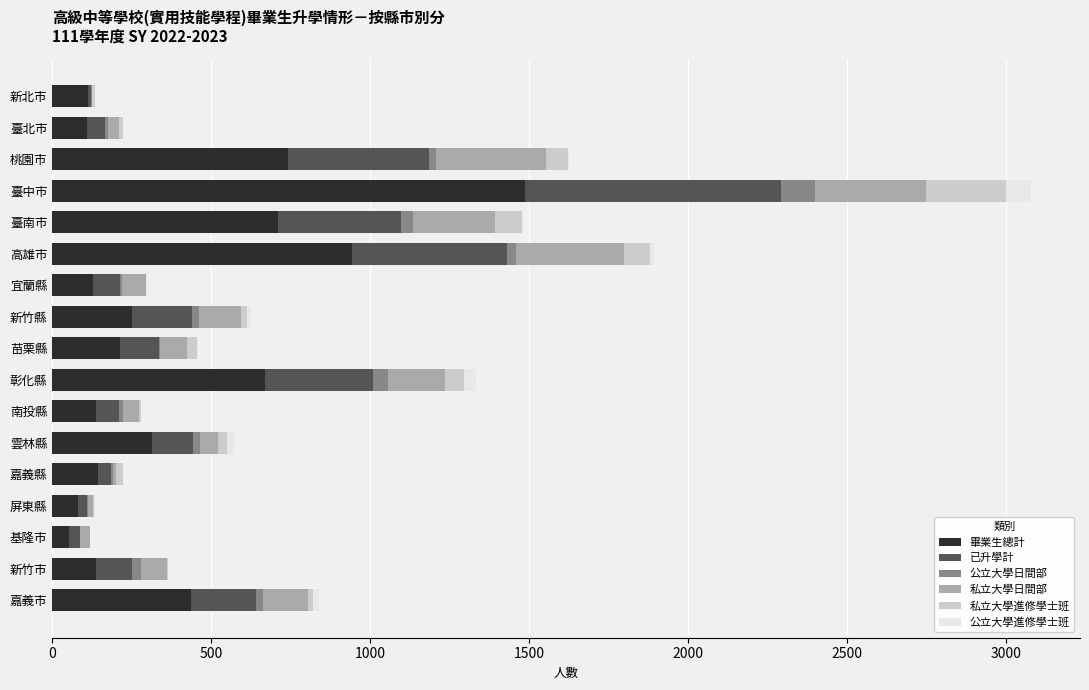

The 畢業生總計 series shows 142 at 嘉義縣. True or false?

True